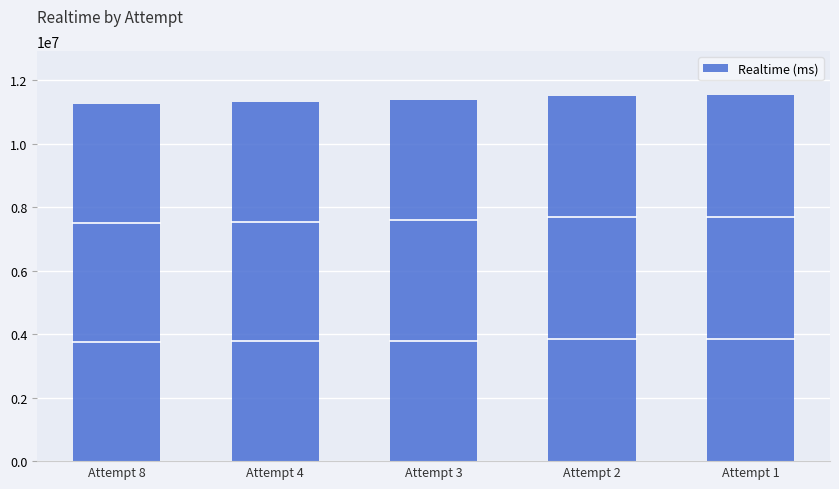

What is the value of the 5th bar from the left?

11539468